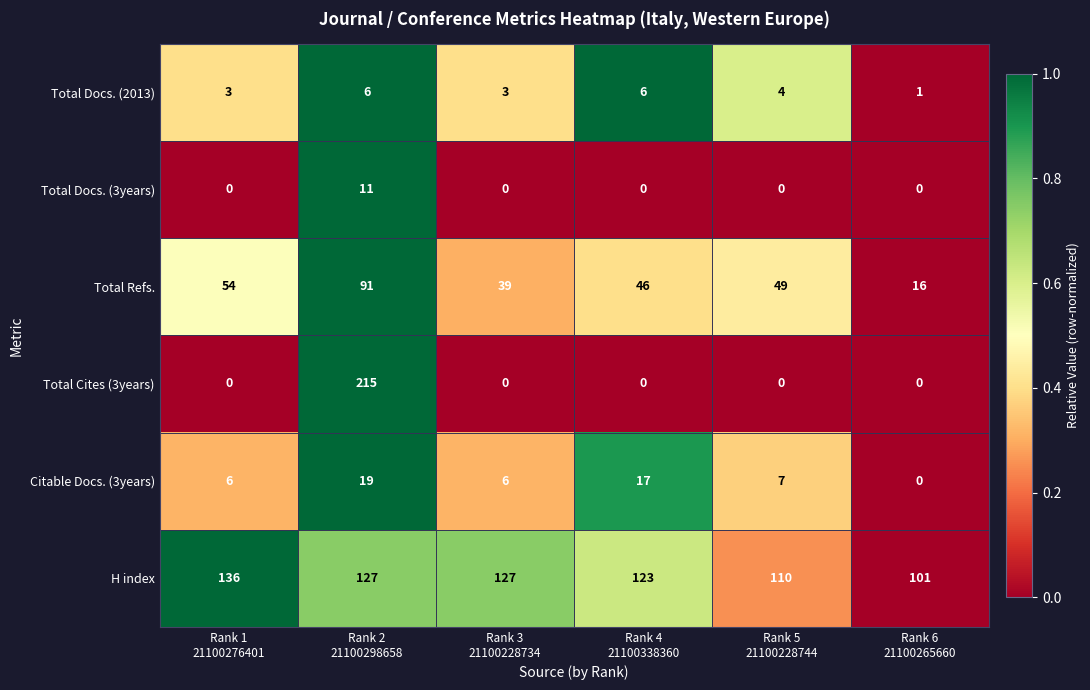

What is the sum of all H index values?

724